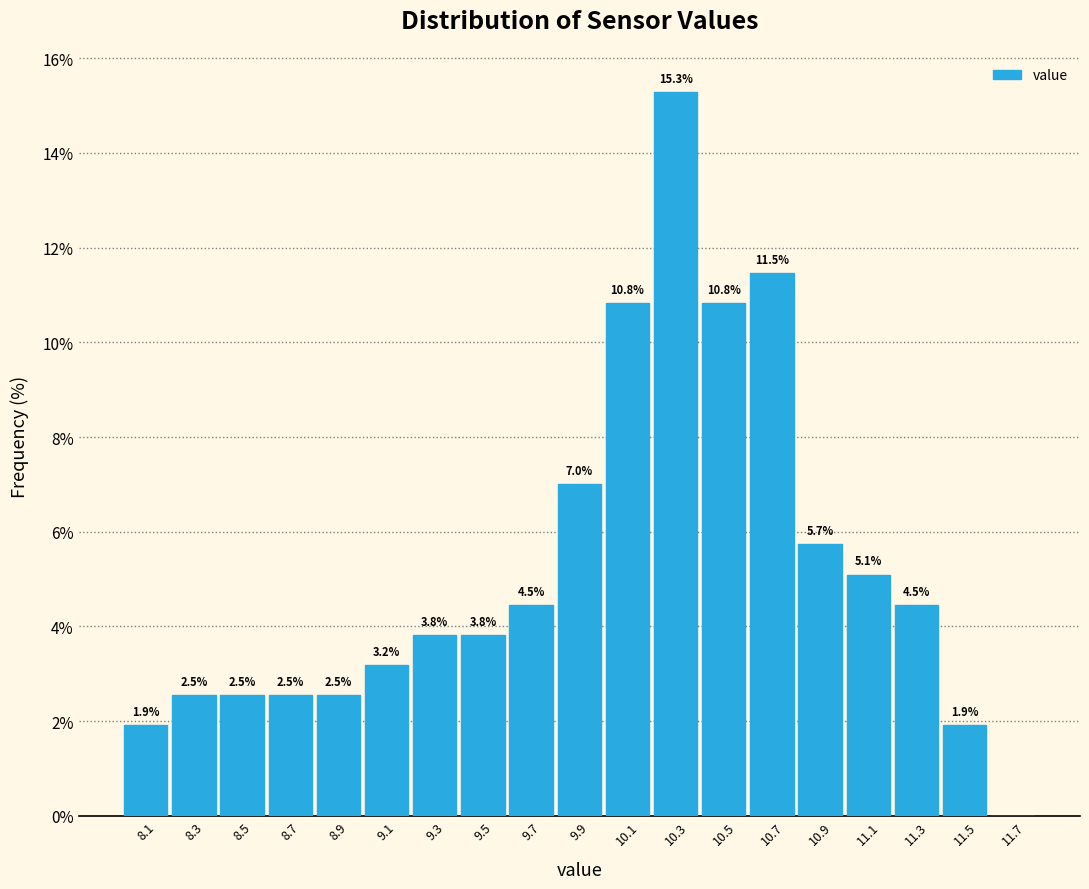

Over which range of the x-axis is the bar tallest?

10.2 to 10.4